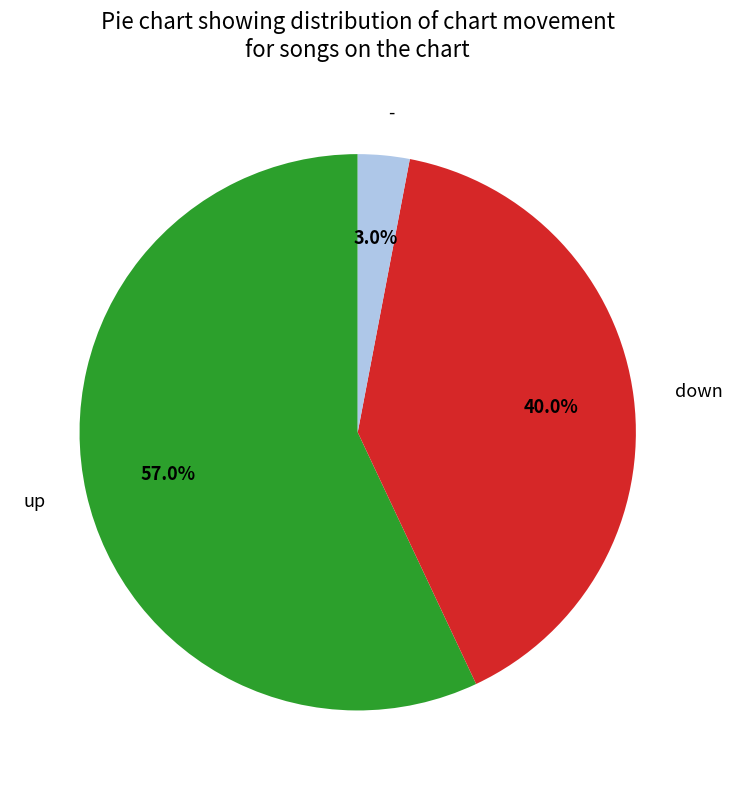

Approximately how many times larger is the value at down compared to -?

13.3